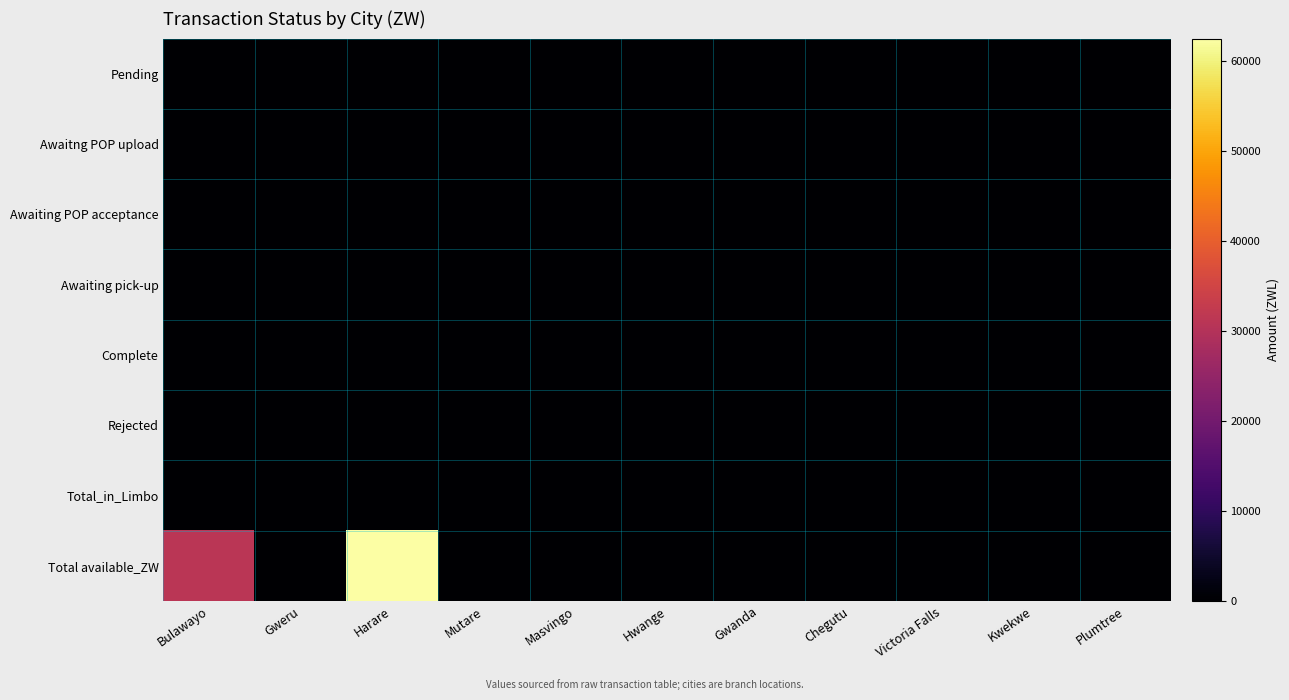

Reading left to right, what are all the values shown in this chart?

Pending: Bulawayo=0.0	Gweru=0.0	Harare=0.0	Mutare=0.0	Masvingo=0.0	Hwange=0.0	Gwanda=0.0	Chegutu=0.0	Victoria Falls=0.0	Kwekwe=0.0	Plumtree=0.0
Awaitng POP upload: Bulawayo=0.0	Gweru=0.0	Harare=0.0	Mutare=0.0	Masvingo=0.0	Hwange=0.0	Gwanda=0.0	Chegutu=0.0	Victoria Falls=0.0	Kwekwe=0.0	Plumtree=0.0
Awaiting POP acceptance: Bulawayo=0.0	Gweru=0.0	Harare=0.0	Mutare=0.0	Masvingo=0.0	Hwange=0.0	Gwanda=0.0	Chegutu=0.0	Victoria Falls=0.0	Kwekwe=0.0	Plumtree=0.0
Awaiting pick-up: Bulawayo=0.0	Gweru=0.0	Harare=0.0	Mutare=0.0	Masvingo=0.0	Hwange=0.0	Gwanda=0.0	Chegutu=0.0	Victoria Falls=0.0	Kwekwe=0.0	Plumtree=0.0
Complete: Bulawayo=0.0	Gweru=0.0	Harare=0.0	Mutare=0.0	Masvingo=0.0	Hwange=0.0	Gwanda=0.0	Chegutu=0.0	Victoria Falls=0.0	Kwekwe=0.0	Plumtree=0.0
Rejected: Bulawayo=0.0	Gweru=0.0	Harare=0.0	Mutare=0.0	Masvingo=0.0	Hwange=0.0	Gwanda=0.0	Chegutu=0.0	Victoria Falls=0.0	Kwekwe=0.0	Plumtree=0.0
Total_in_Limbo: Bulawayo=0.0	Gweru=0.0	Harare=0.0	Mutare=0.0	Masvingo=0.0	Hwange=0.0	Gwanda=0.0	Chegutu=0.0	Victoria Falls=0.0	Kwekwe=0.0	Plumtree=0.0
Total available_ZW: Bulawayo=31210.2	Gweru=137.0	Harare=62490.4	Mutare=0.0	Masvingo=28.9	Hwange=0.0	Gwanda=0.0	Chegutu=0.0	Victoria Falls=0.0	Kwekwe=0.0	Plumtree=0.0